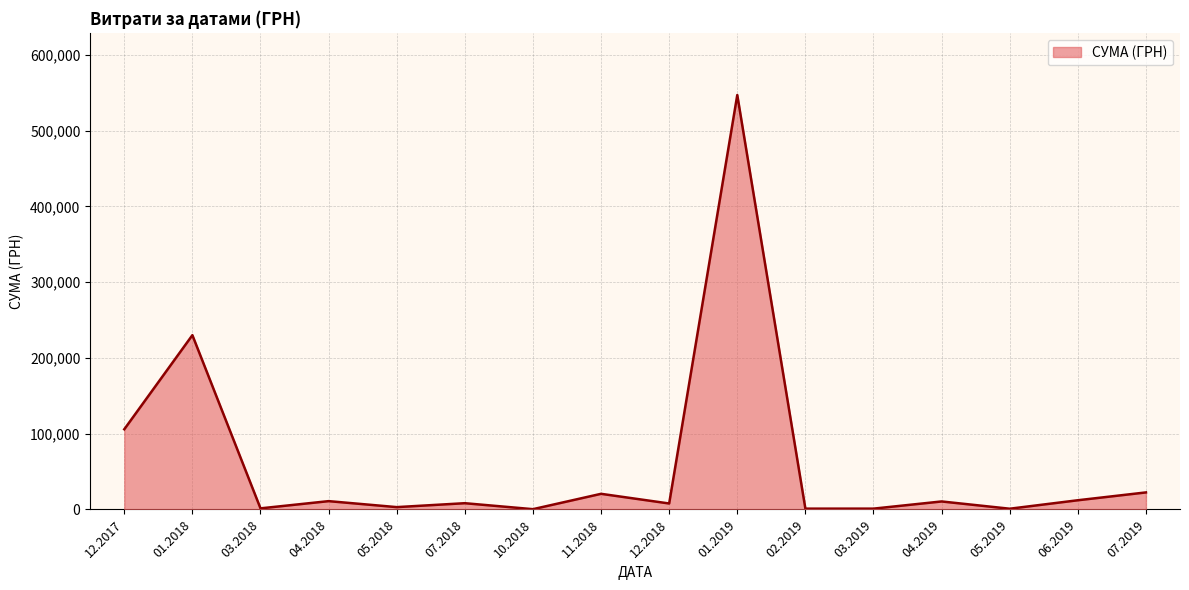

What is the difference between the maximum and minimum values?

546569.7